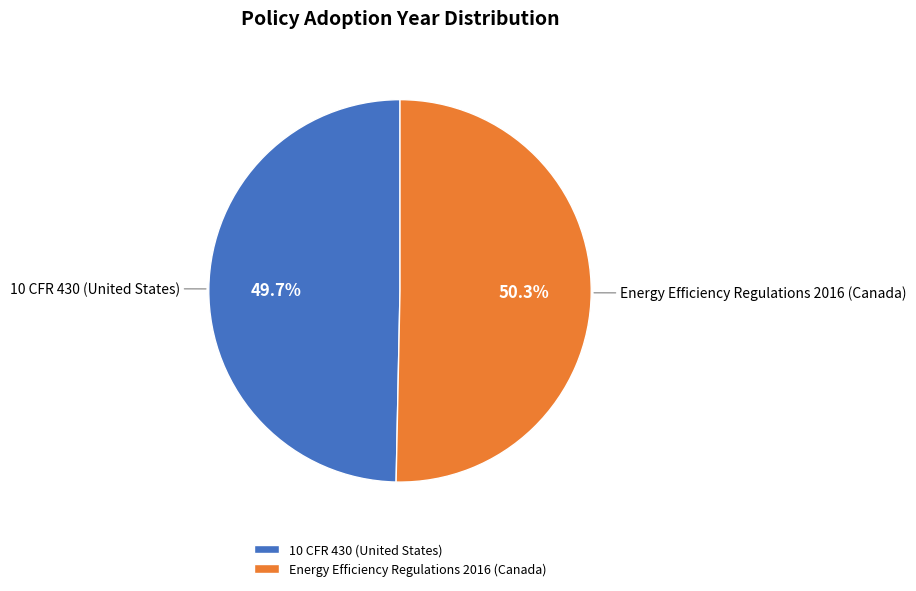

Which category accounts for the majority?

Energy Efficiency Regulations 2016 (Canada)